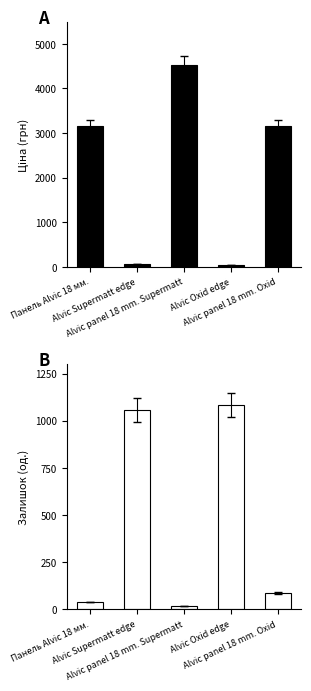

Are the bars horizontal?

No